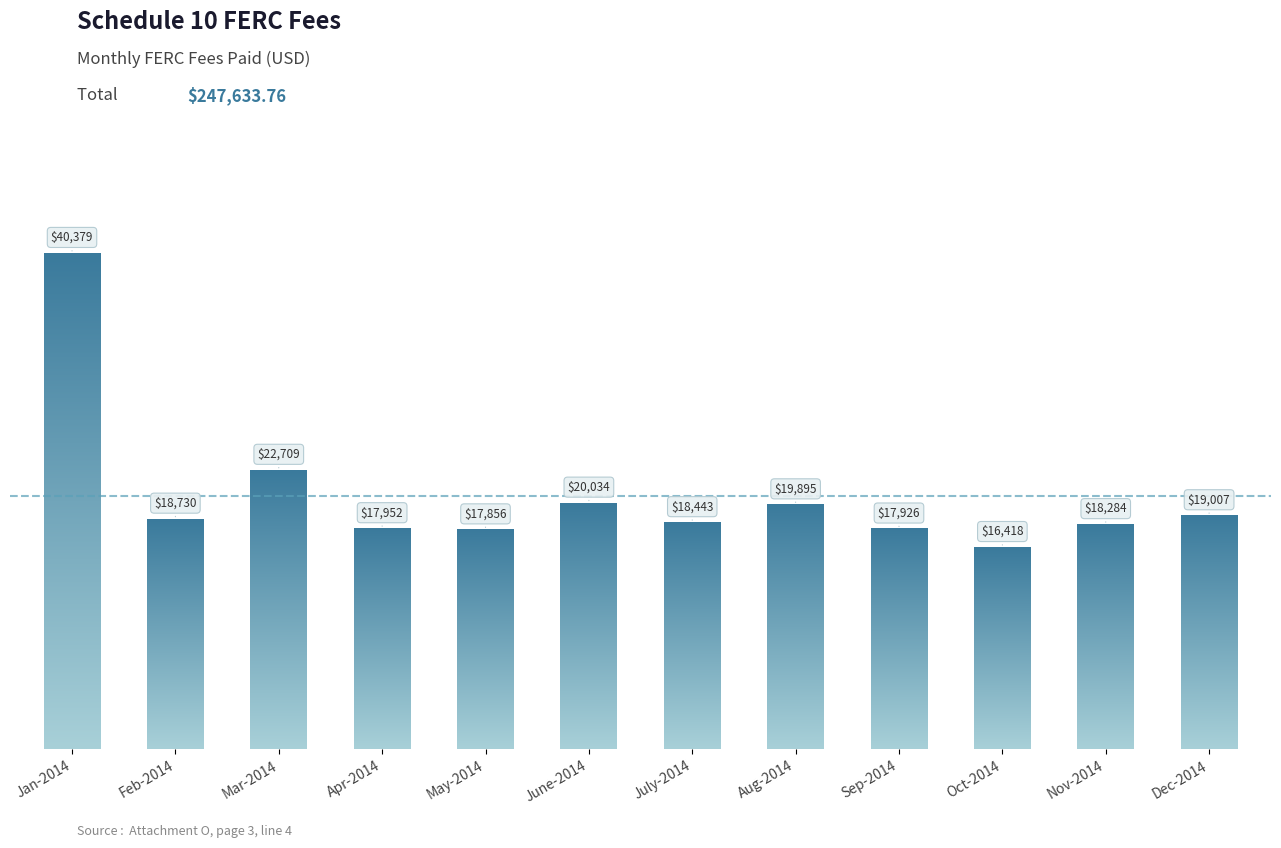

Does the chart contain any negative values?

No